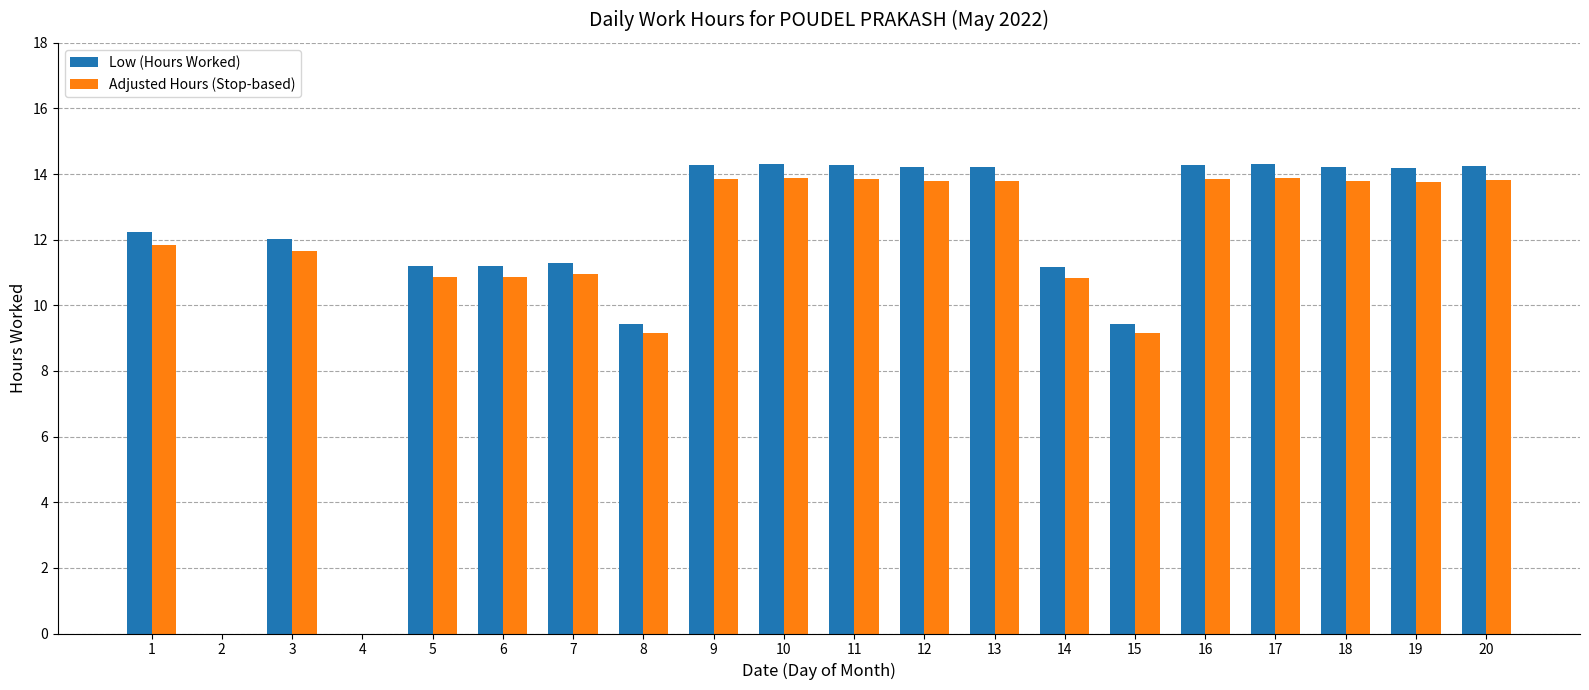

Which series has the largest range (max minus min)?

Low (Hours Worked)